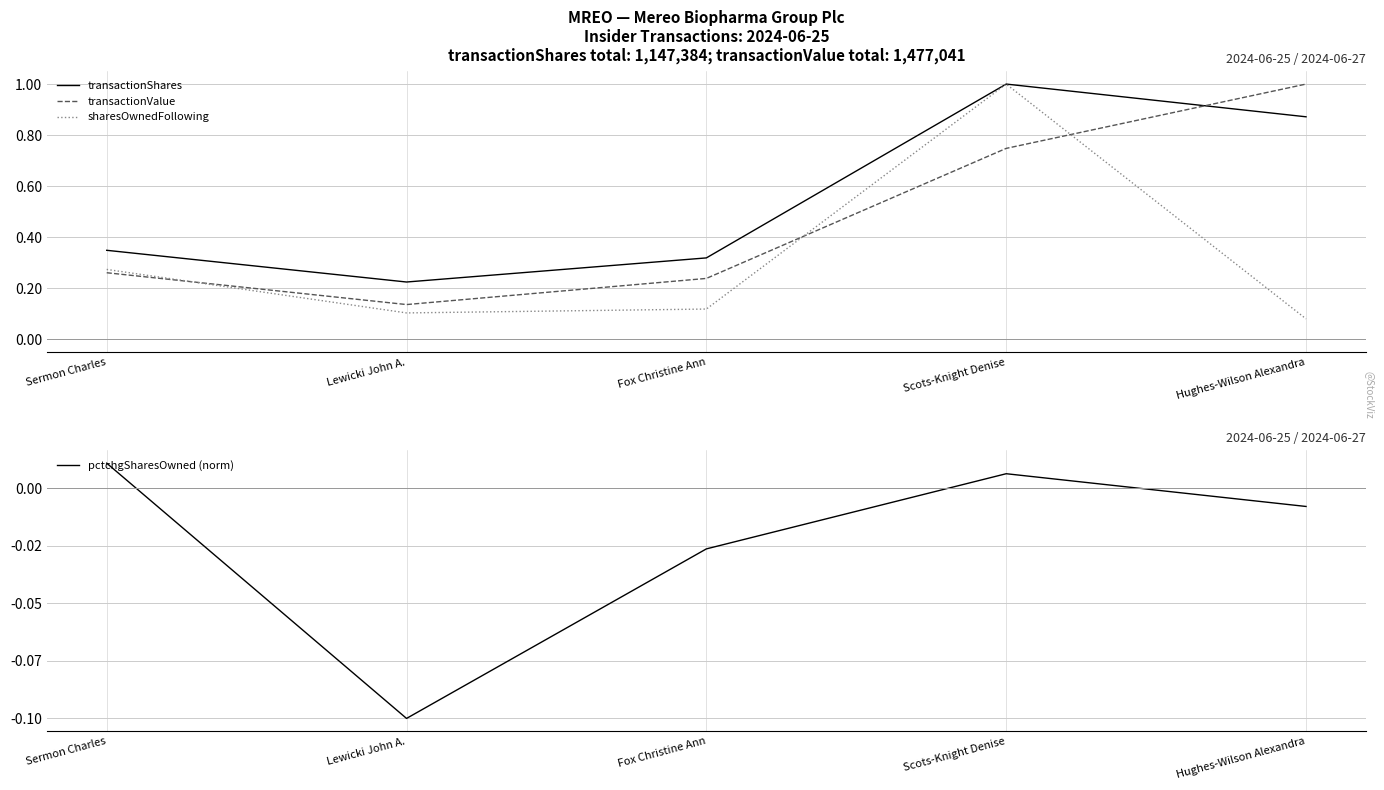

Is the value of sharesOwnedFollowing at Lewicki John A. greater than the value of pctchgSharesOwned (norm) at Scots-Knight Denise?

Yes